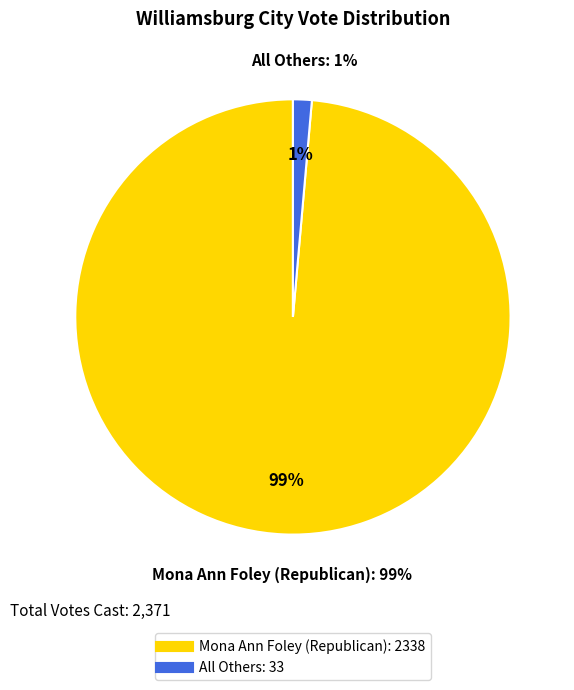

What percentage is the All Others slice, to the nearest percent?

1%